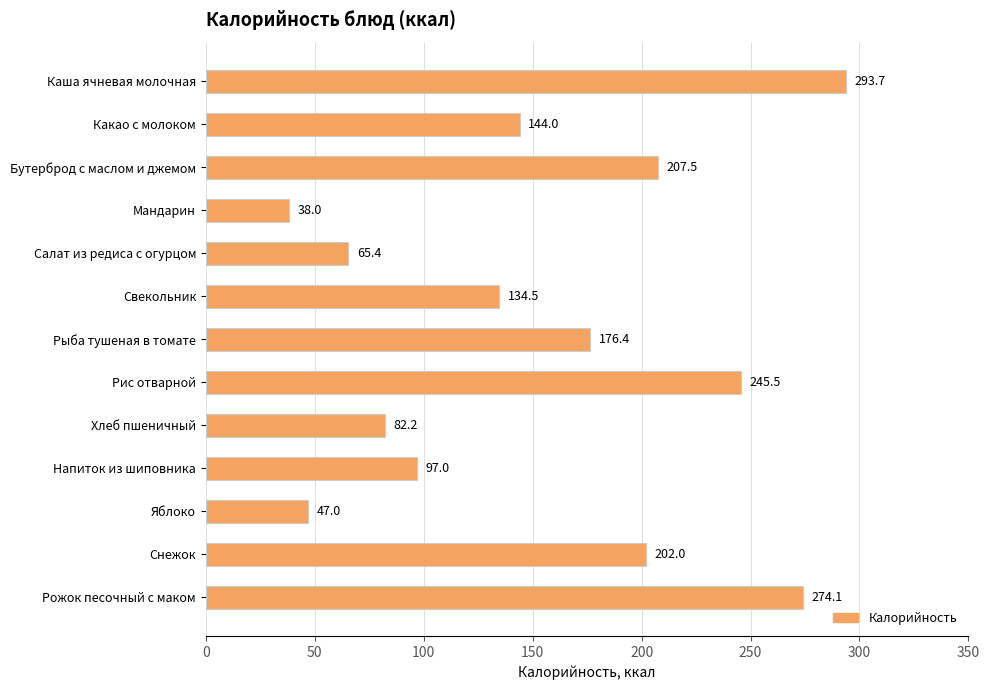

Are the bars horizontal?

Yes